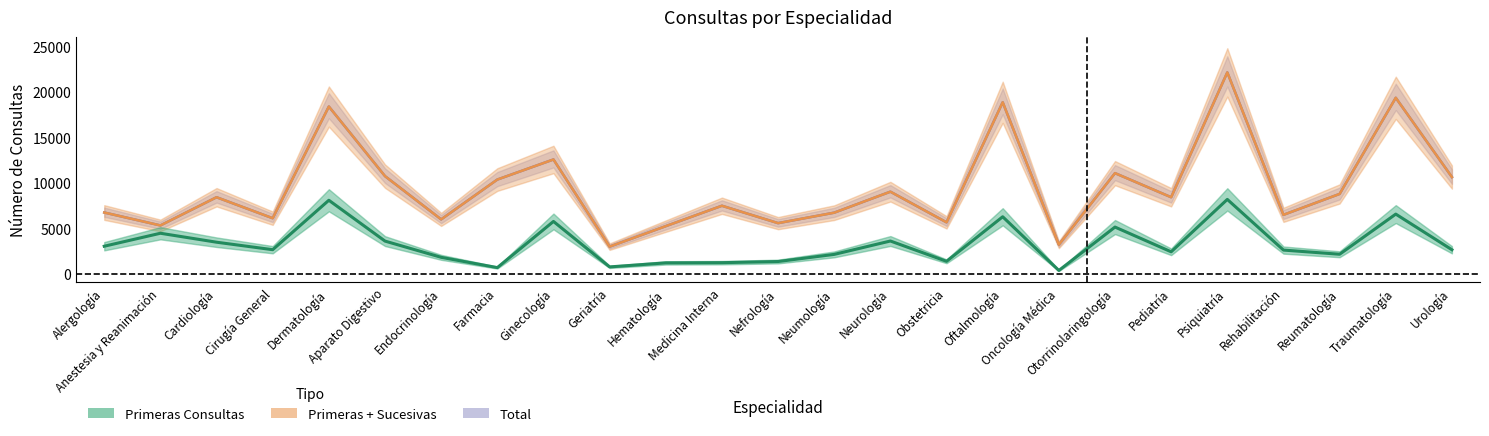

In total, how many points are higher than both neighbors (excluding endpoints)?

9